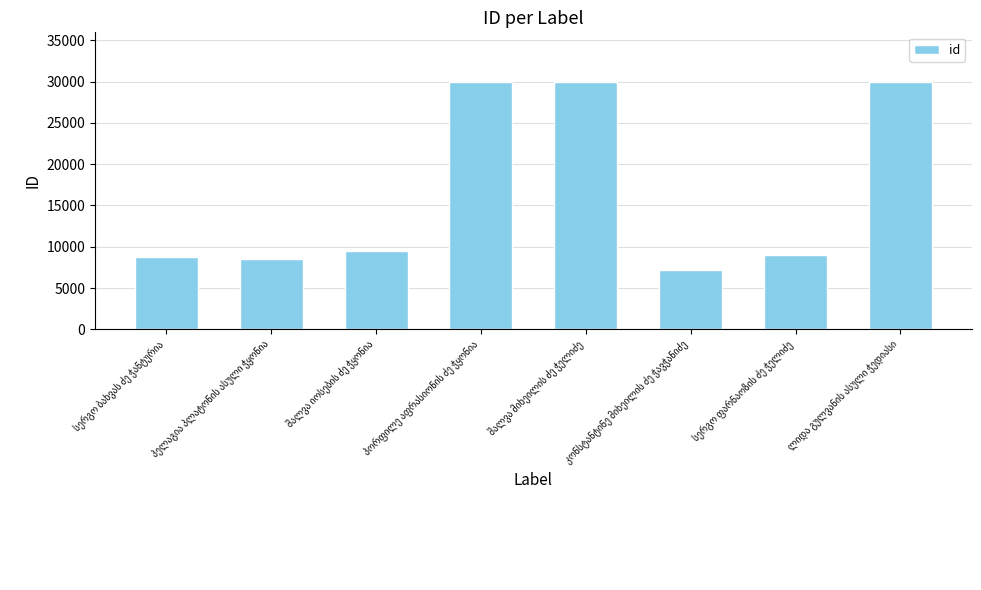

What is the value of the 5th bar from the left?

29966